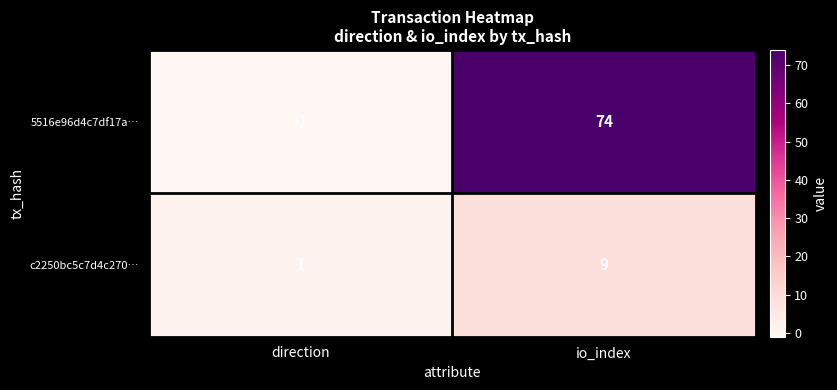

At which label is c2250bc5c7d4c270… closest to 5?

direction